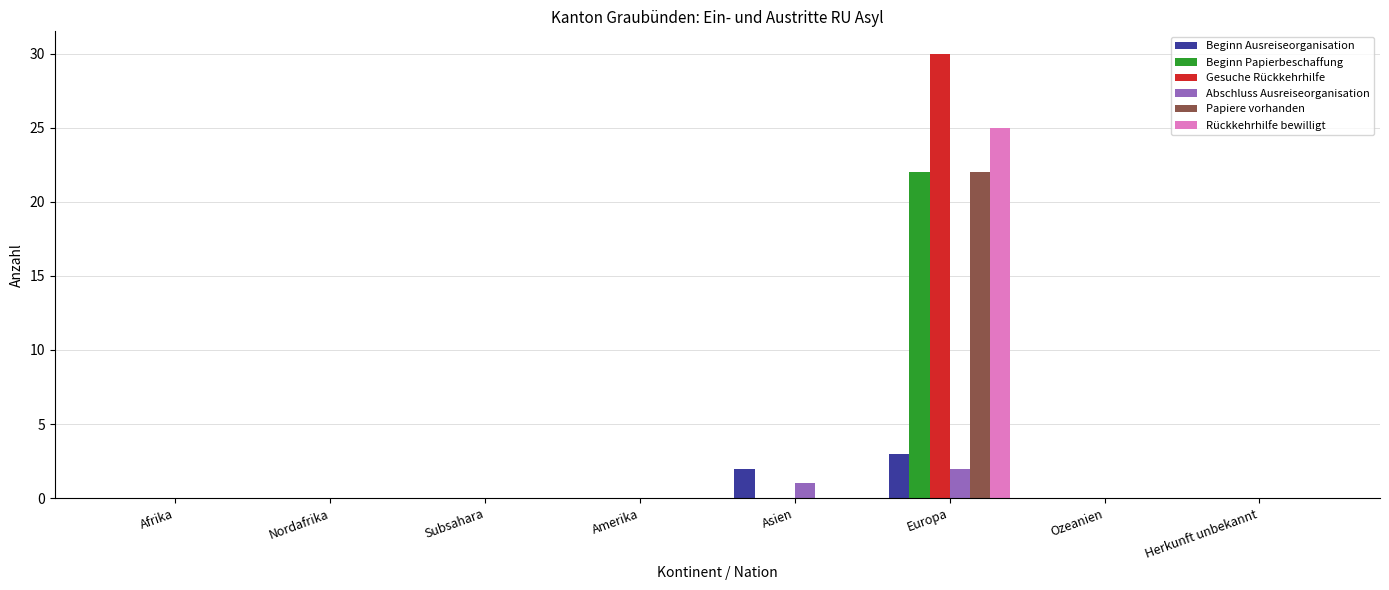

How many groups of bars are there?

8